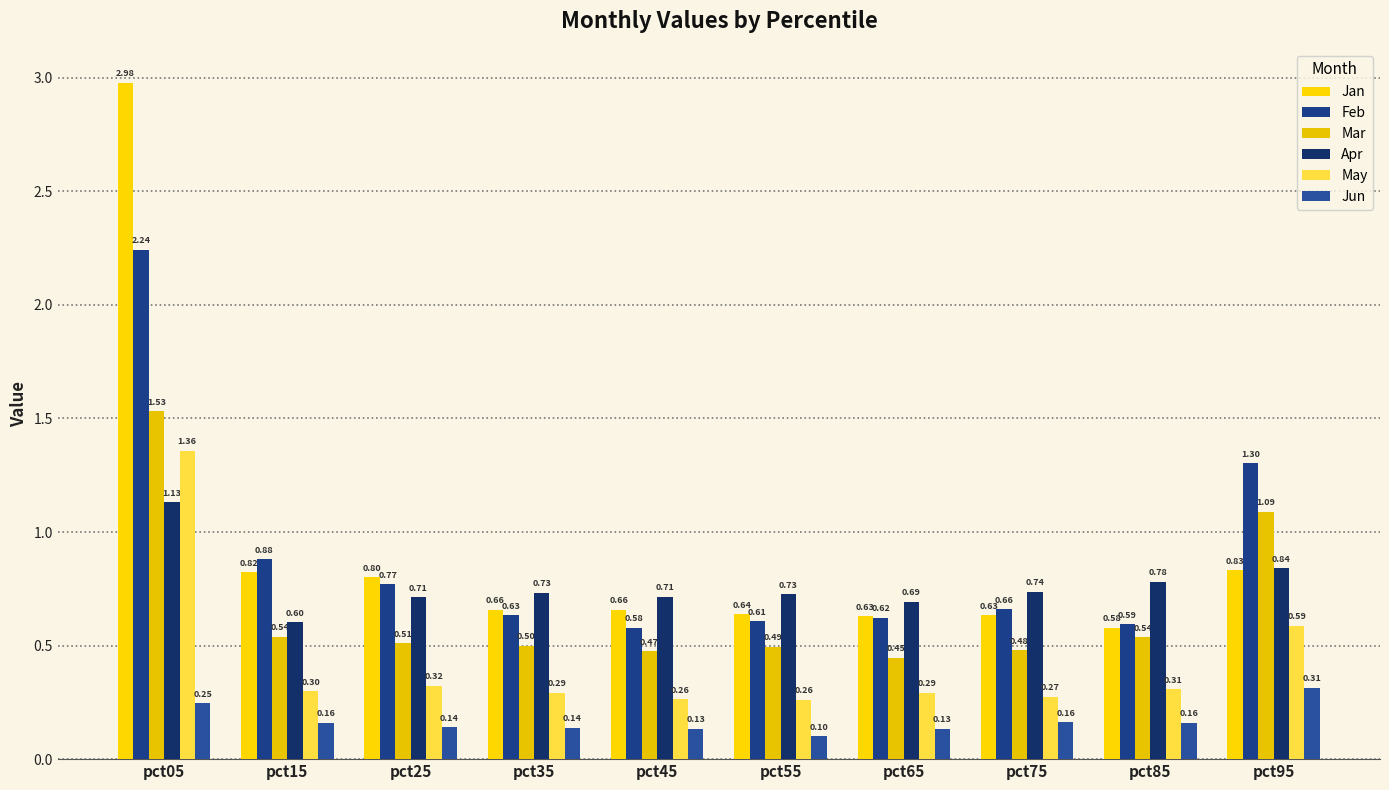

What is the total value across all series at pct25?

3.3